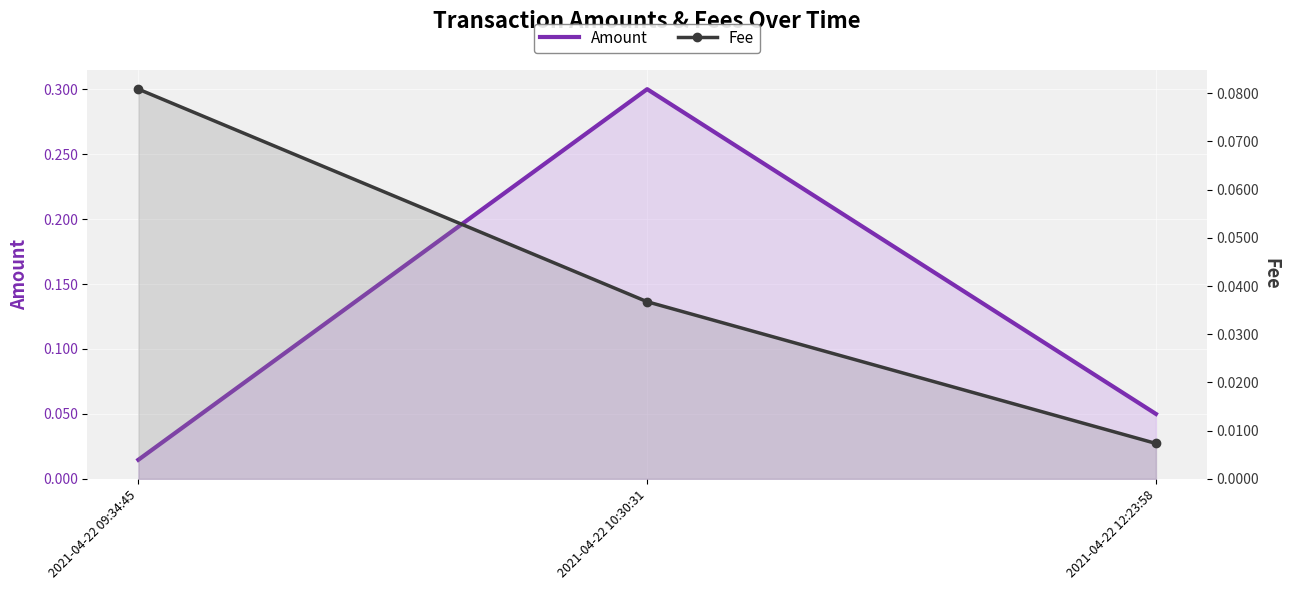

What is the sum of the Fee values at 2021-04-22 09:34:45 and 2021-04-22 10:30:31?

0.1